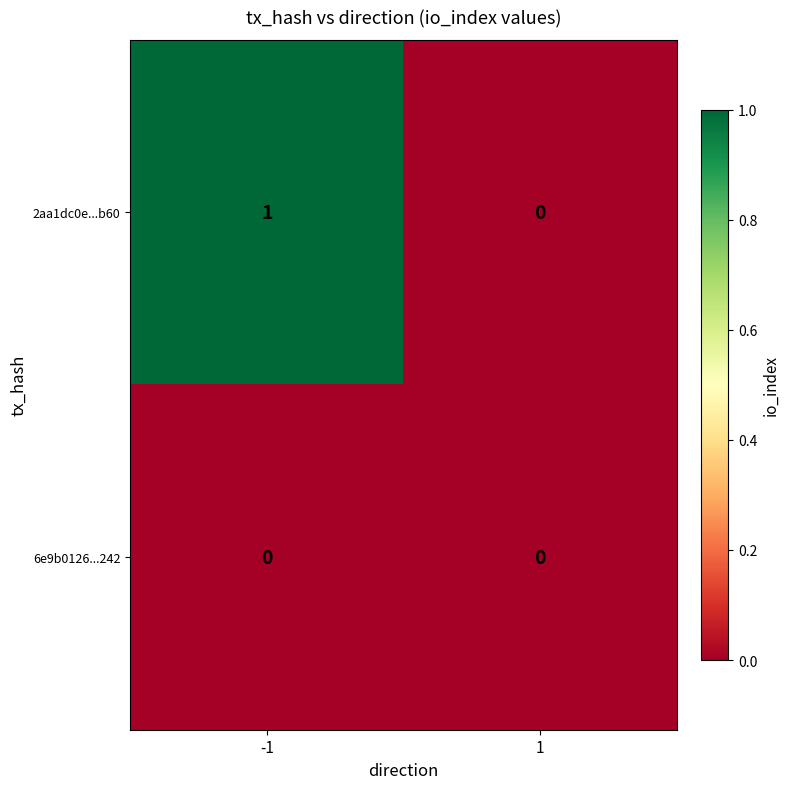

Which series changed the most between -1 and 1?

2aa1dc0e...b60